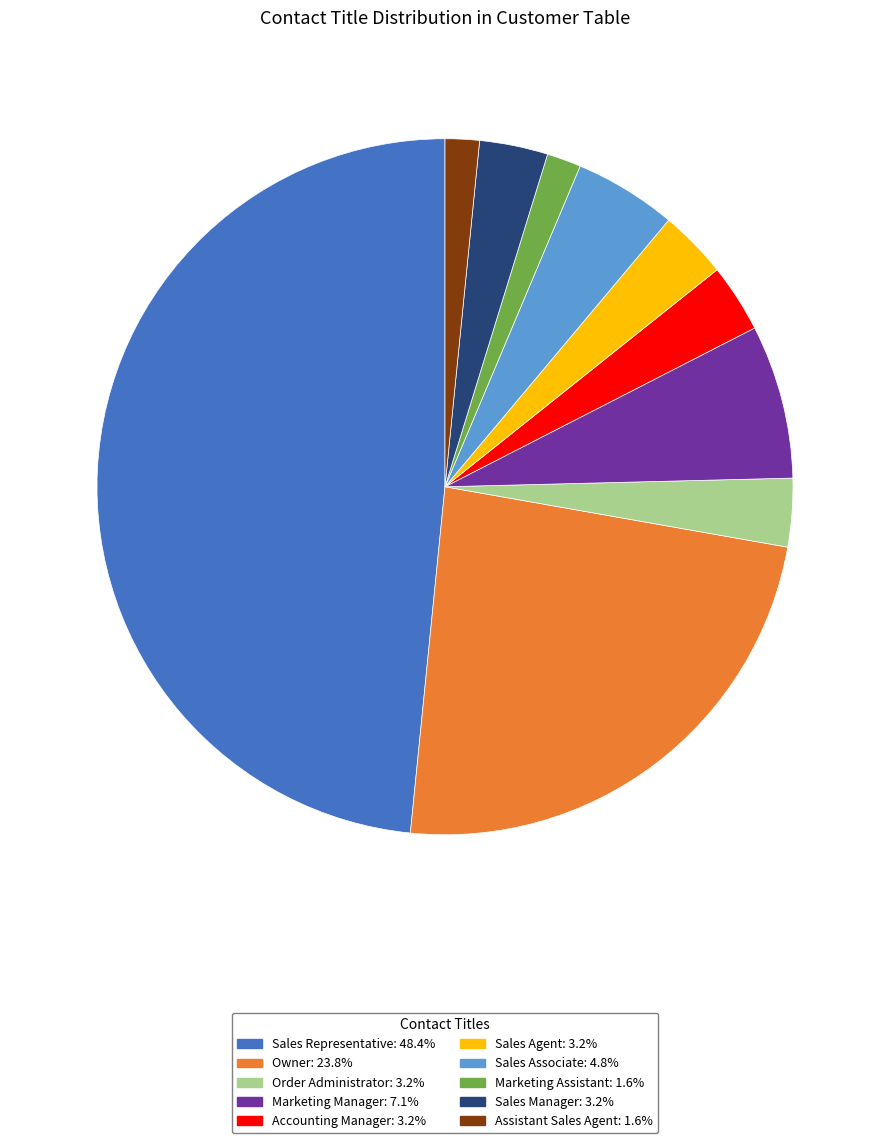

Is there a majority slice in this chart?

No